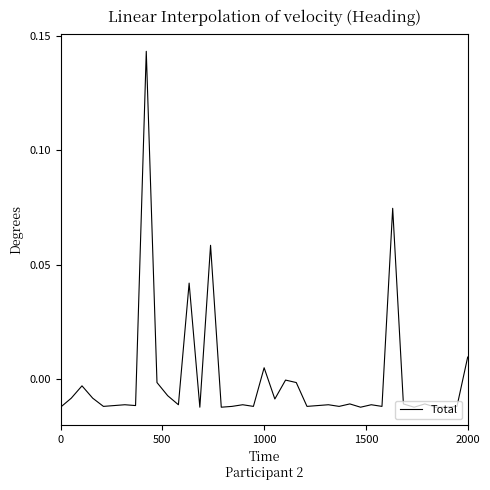

Is this an area chart (filled region under the line)?

No